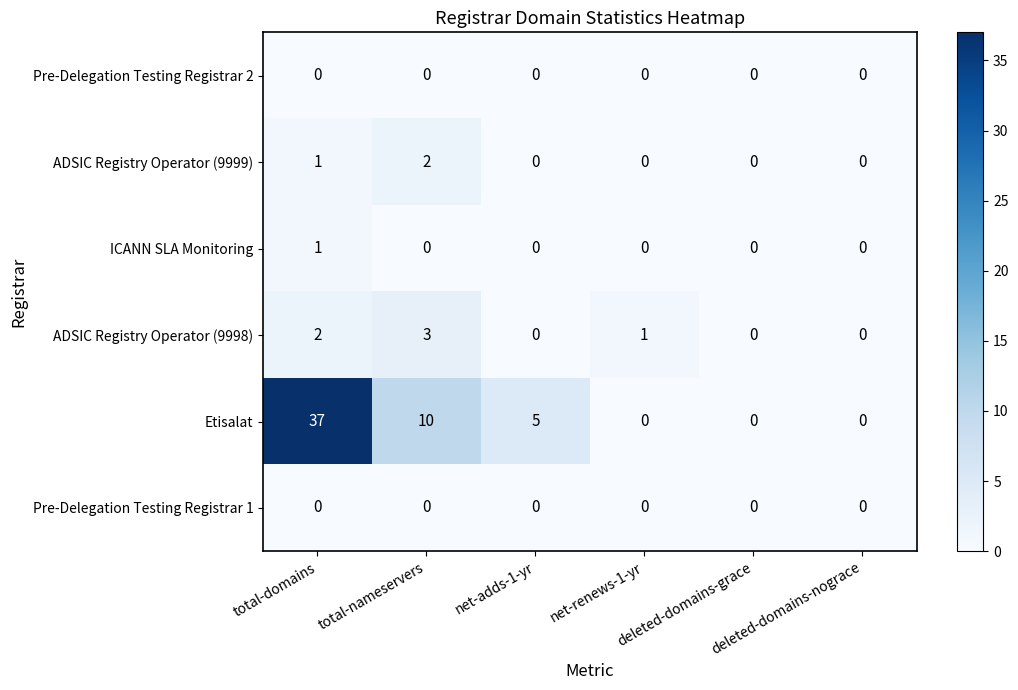

How many distinct data groups are displayed?

6